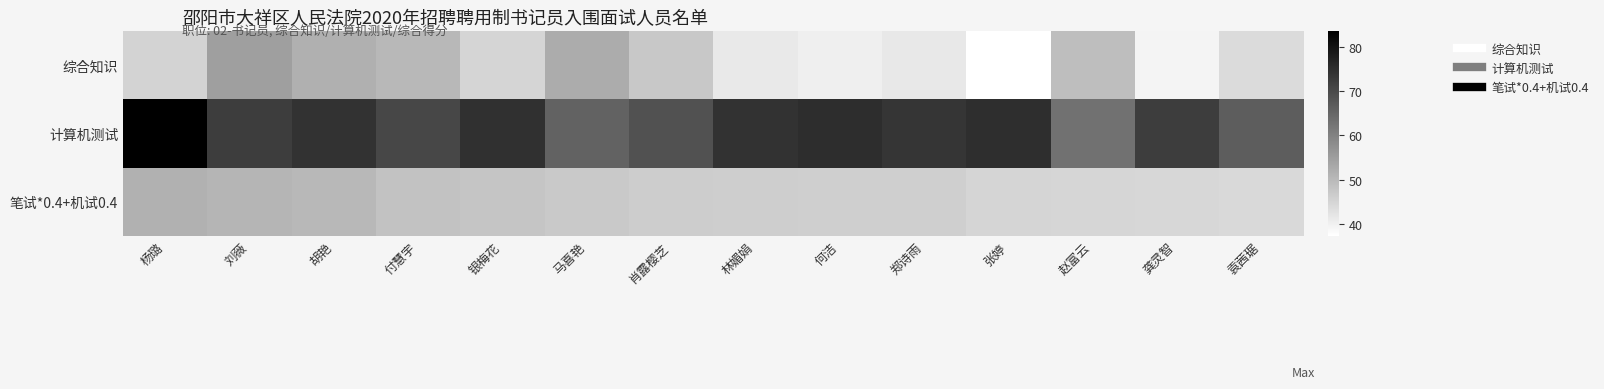

Reading left to right, list all the values displayed in this chart.

综合知识: 杨璐=45.3	刘薇=54.7	胡艳=51.7	付慧宇=50.3	银梅花=45.0	马喜艳=52.5	肖露樱芝=47.3	林媚娟=41.5	何洁=40.3	郑诗雨=41.6	张婷=37.4	赵富云=49.2	龚灵智=39.4	袁茜琚=44.0
计算机测试: 杨璐=83.5	刘薇=72.4	胡艳=74.2	付慧宇=70.7	银梅花=74.7	马喜艳=65.6	肖露樱芝=68.8	林媚娟=74.3	何洁=75.2	郑诗雨=73.9	张婷=75.2	赵富云=63.1	龚灵智=72.4	袁茜琚=66.6
笔试*0.4+机试0.4: 杨璐=51.5	刘薇=50.9	胡艳=50.3	付慧宇=48.4	银梅花=47.9	马喜艳=47.2	肖露樱芝=46.4	林媚娟=46.3	何洁=46.2	郑诗雨=46.2	张婷=45.0	赵富云=44.9	龚灵智=44.7	袁茜琚=44.3